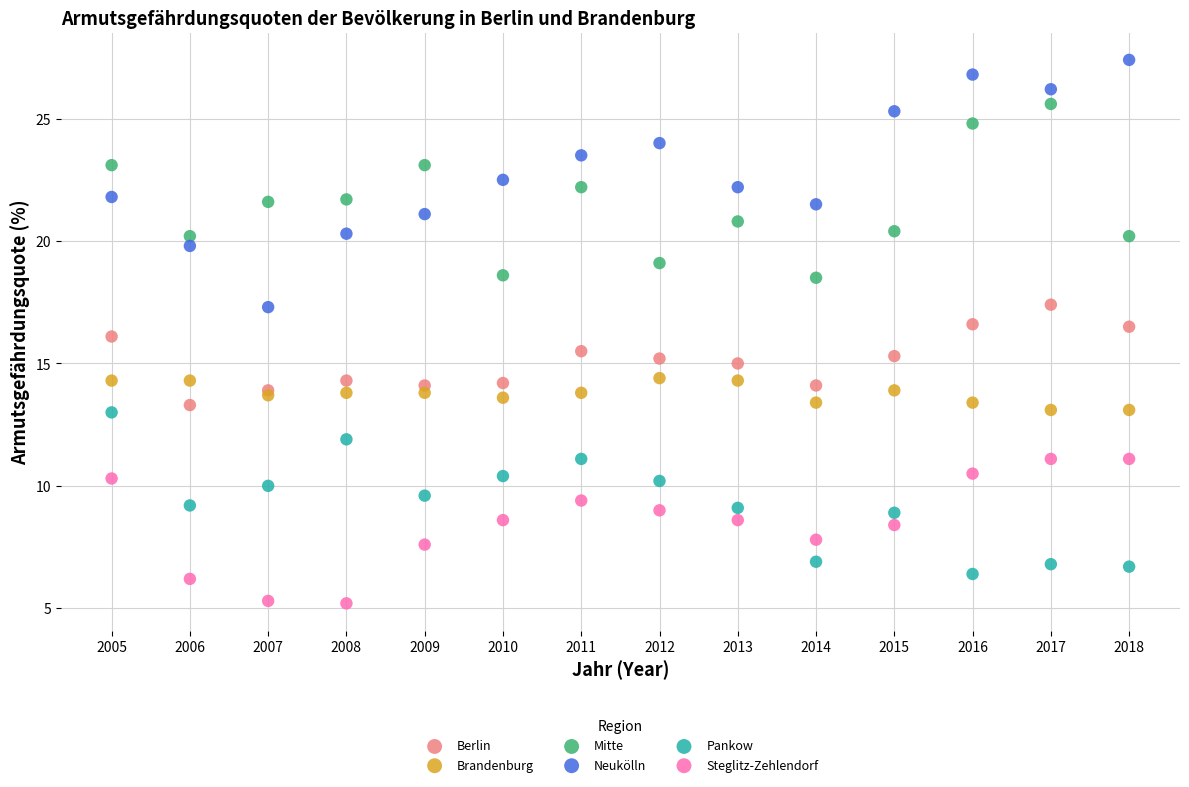

Which series has the largest Y range (max minus min)?

Neukölln